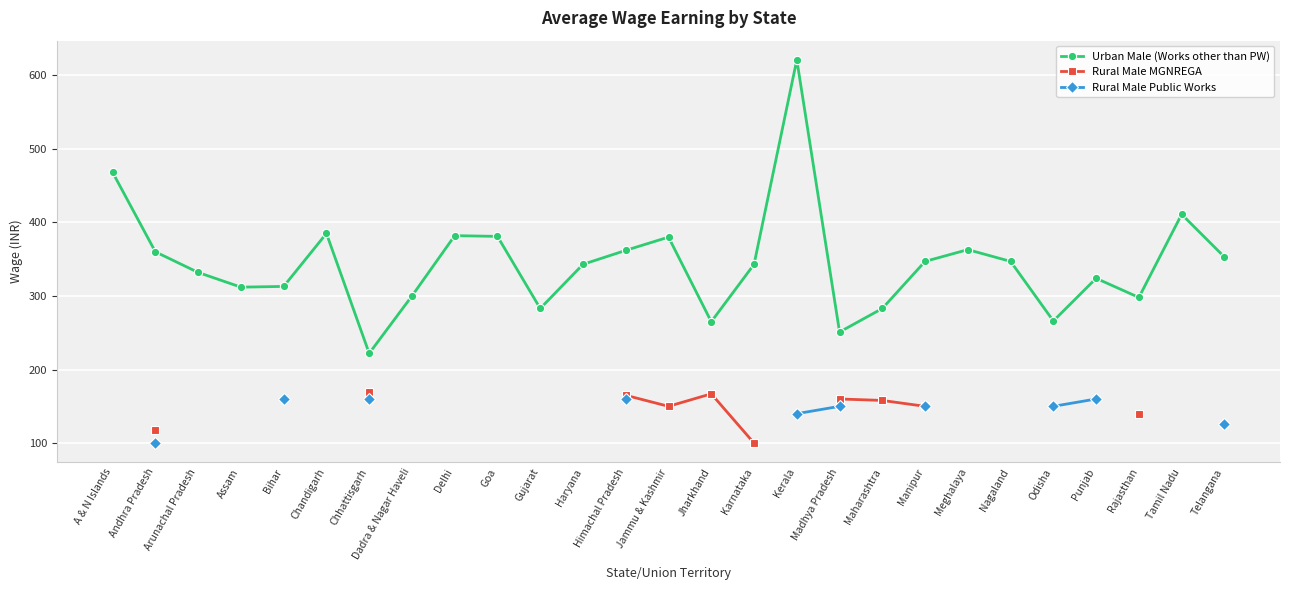

At which label is Urban Male (Works other than PW) closest to 421?

Tamil Nadu